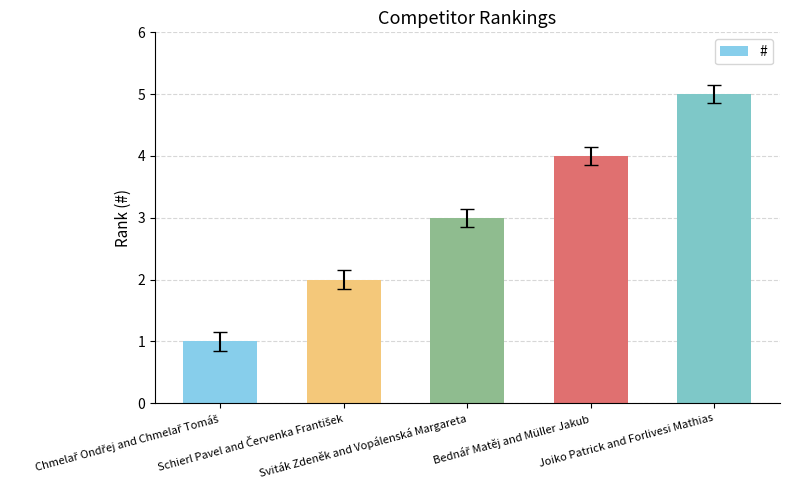

What is the difference between the maximum and minimum values?

4